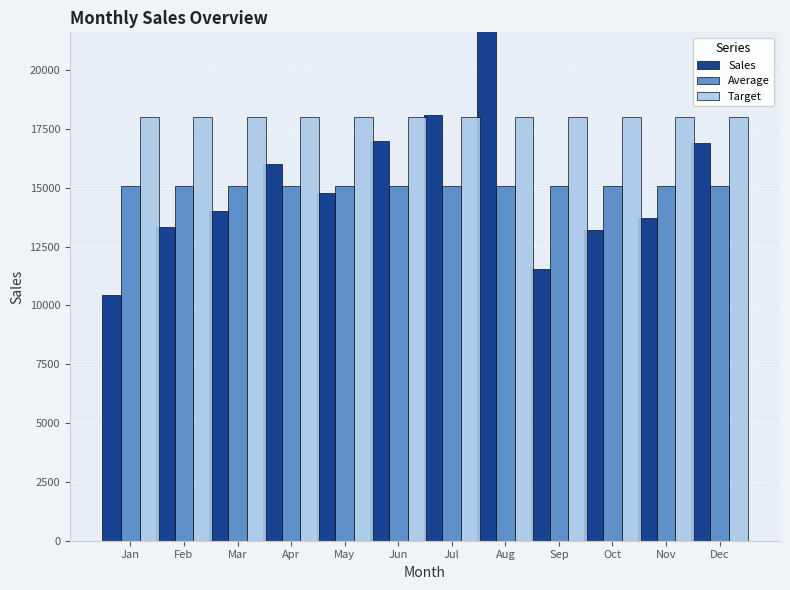

What is the total value across all series at Aug?

54842.7